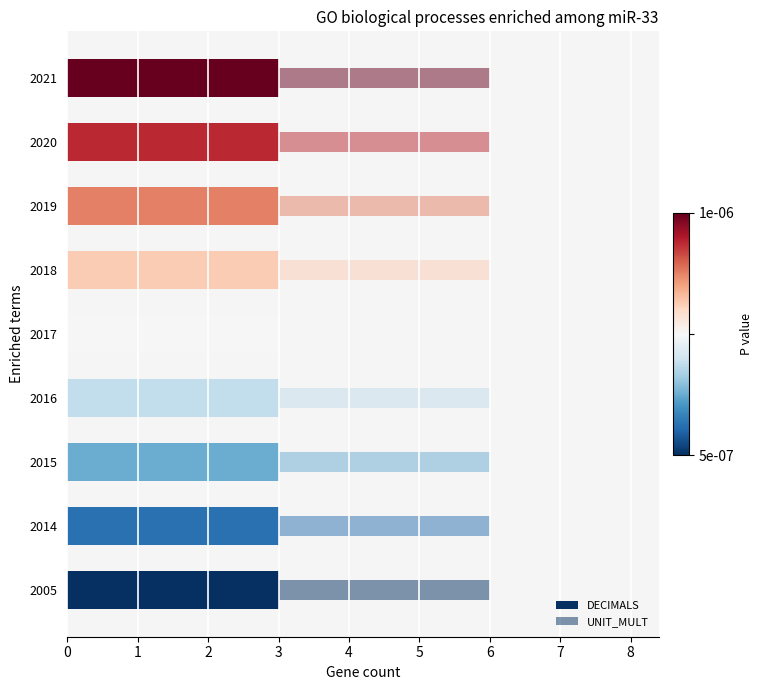

Rank the series by their average value, from lowest to highest.

UNIT_MULT, DECIMALS